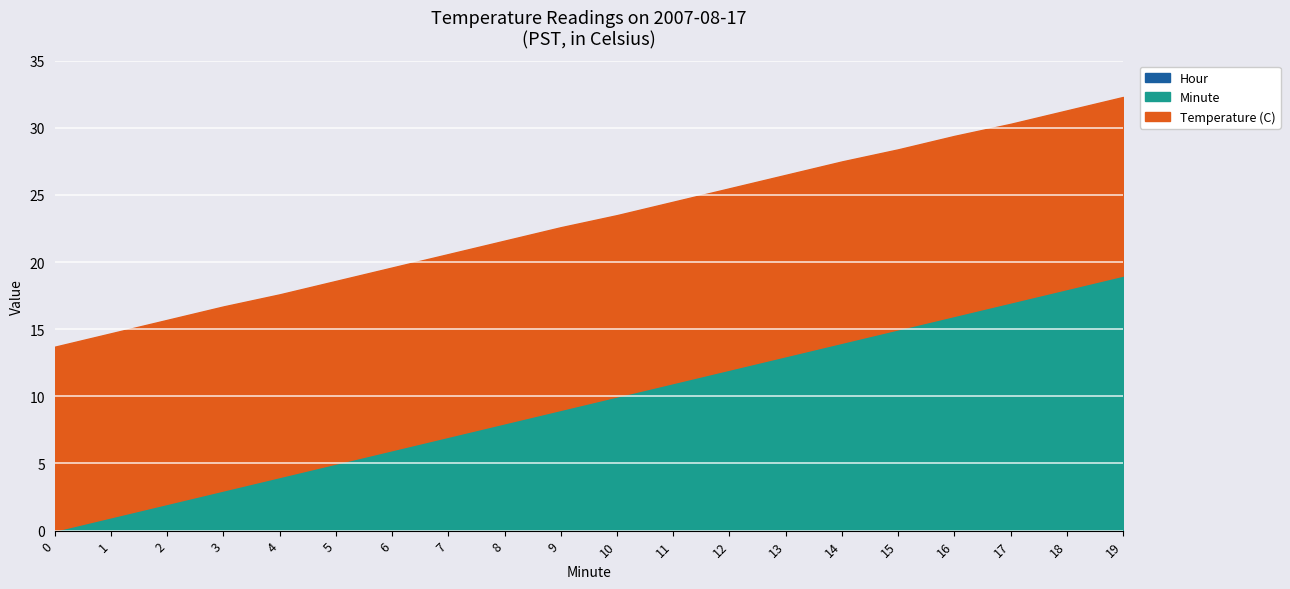

Reading right to left, transcribe all the data shown in this chart.

Temperature (C): 13.3	13.3	13.3	13.4	13.4	13.5	13.5	13.5	13.5	13.5	13.6	13.6	13.6	13.6	13.6	13.6	13.7	13.7	13.7	13.7
Hour: 0.0	0.0	0.0	0.0	0.0	0.0	0.0	0.0	0.0	0.0	0.0	0.0	0.0	0.0	0.0	0.0	0.0	0.0	0.0	0.0
Minute: 19.0	18.0	17.0	16.0	15.0	14.0	13.0	12.0	11.0	10.0	9.0	8.0	7.0	6.0	5.0	4.0	3.0	2.0	1.0	0.0